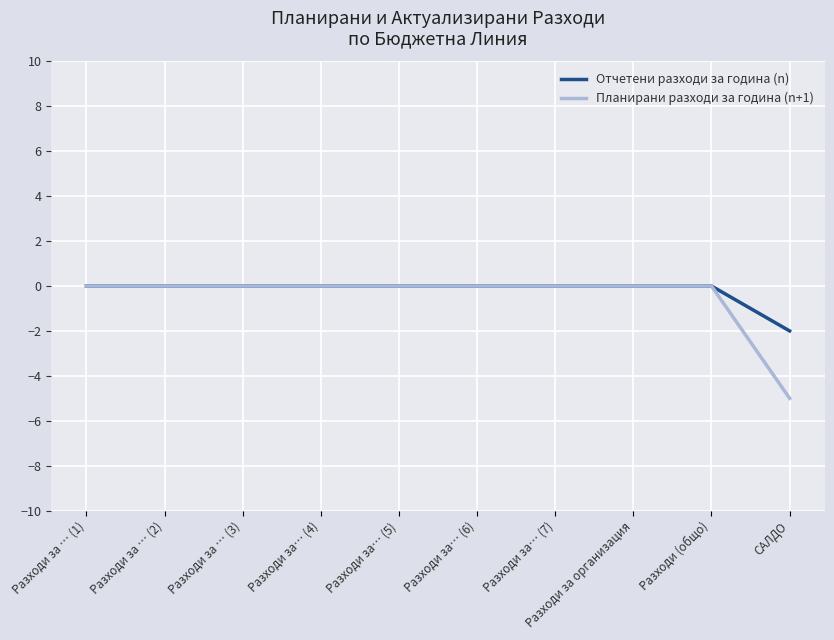

Which series has the largest range (max minus min)?

Планирани разходи за година (n+1)